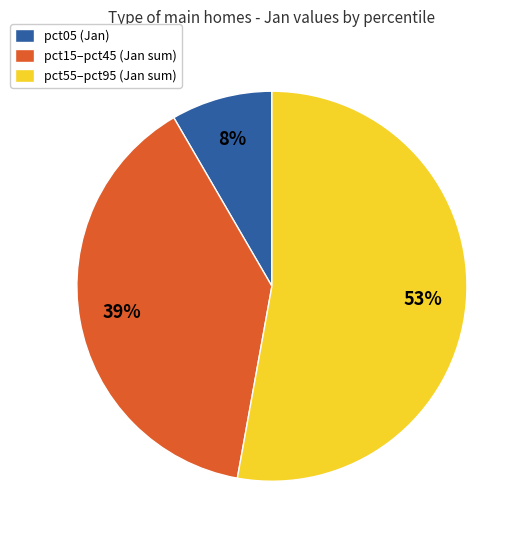

Which slice is the largest?

pct55–pct95 (Jan sum)